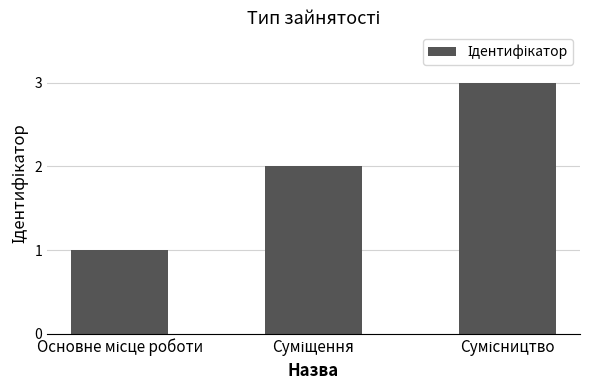

Reading left to right, transcribe all the data shown in this chart.

1	2	3